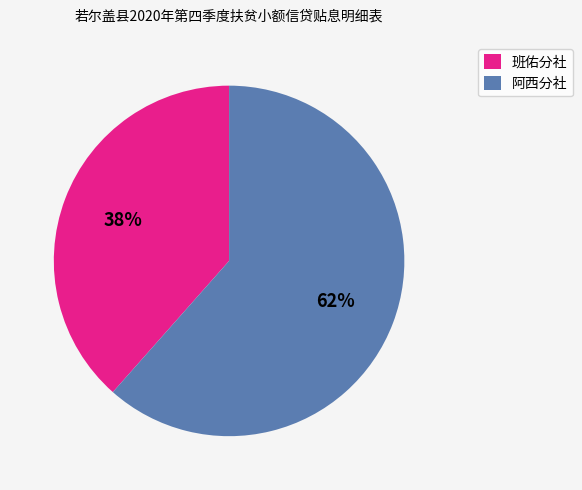

Is the sum of 阿西分社 and 班佑分社 greater than half?

Yes